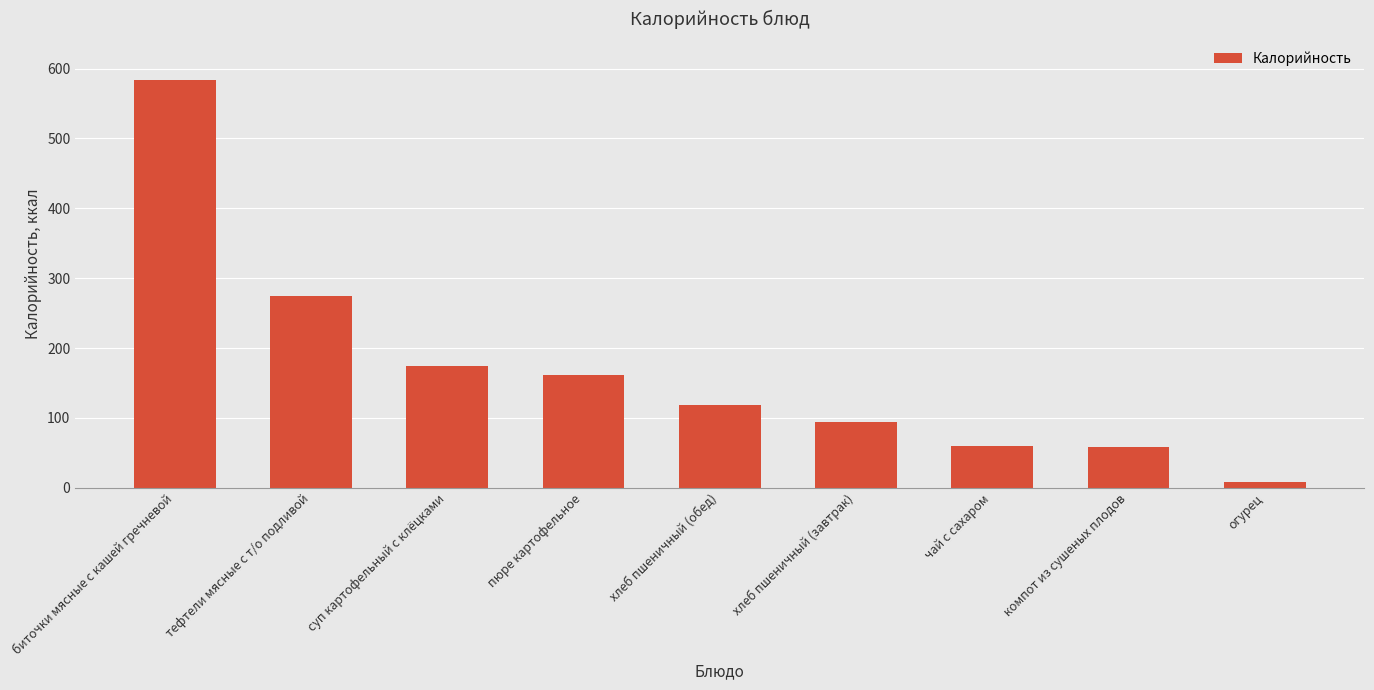

Where does the data first go above 118?

биточки мясные с кашей гречневой